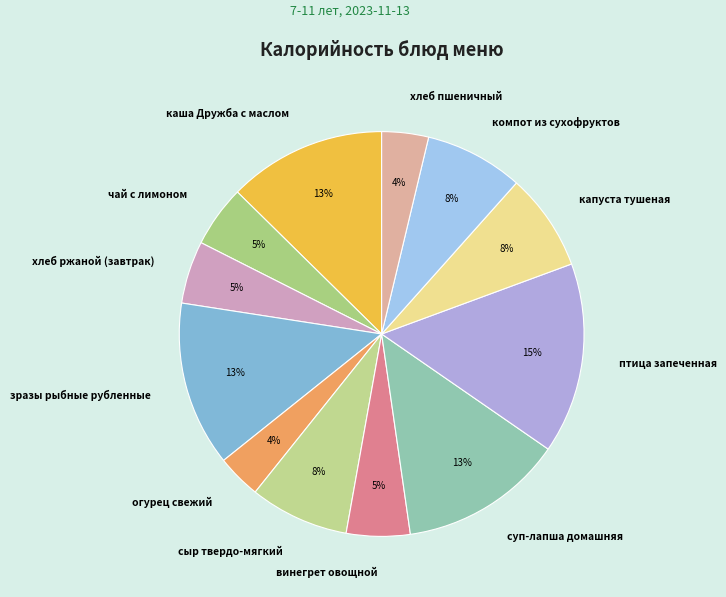

Does хлеб ржаной (завтрак) account for over 50% of the chart?

No